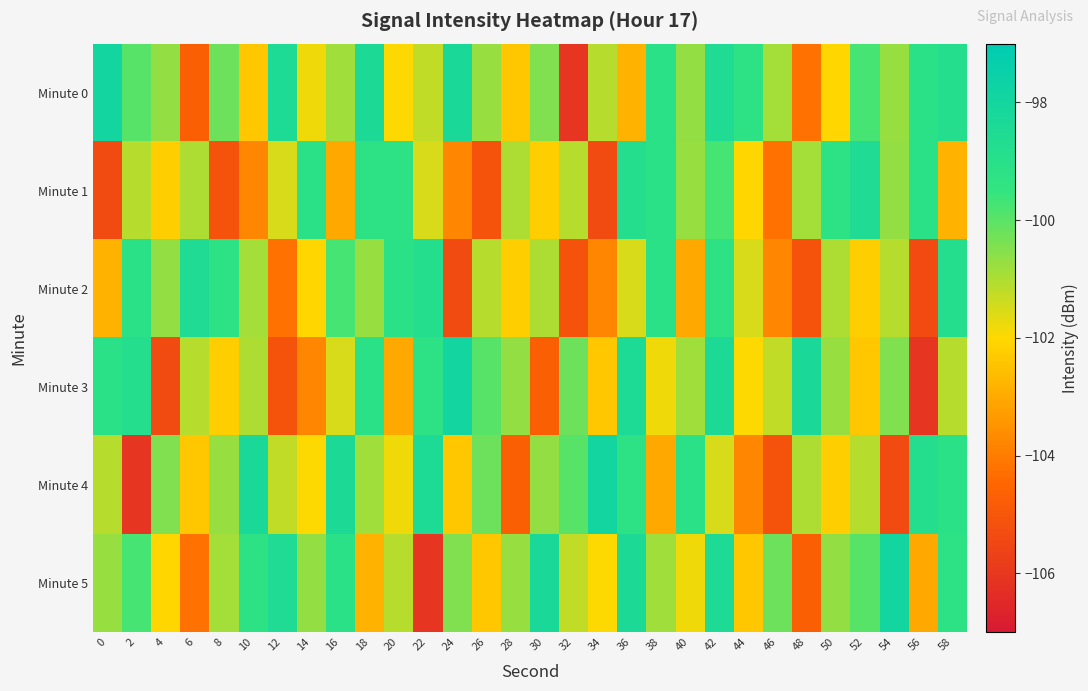

Which series has the largest total across all categories?

Minute 0